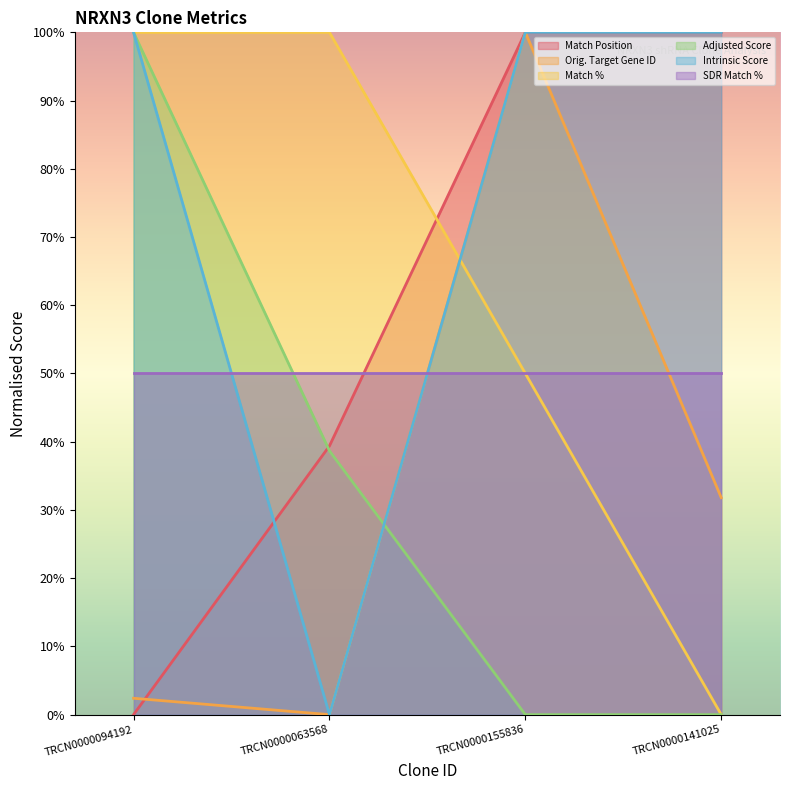

True or false: Orig. Target Gene ID and Intrinsic Score intersect in this chart.

False